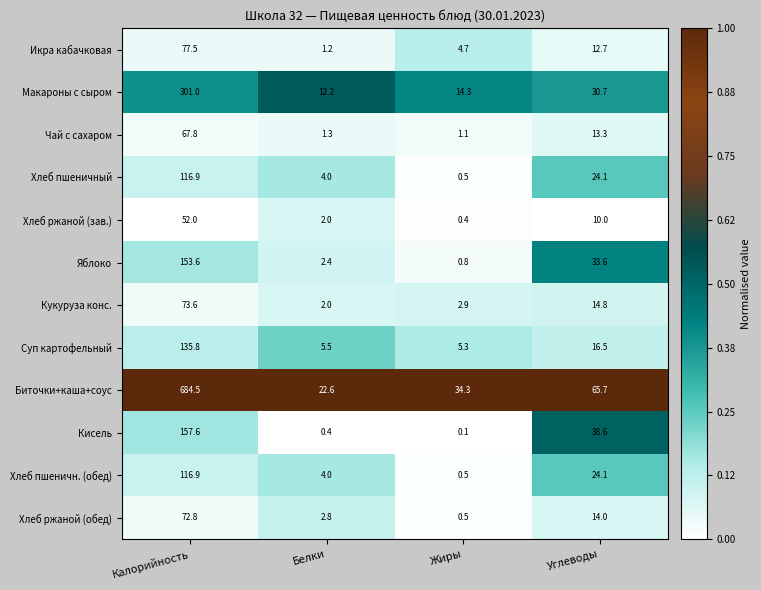

What is the average value of the Хлеб пшеничный series?

36.4